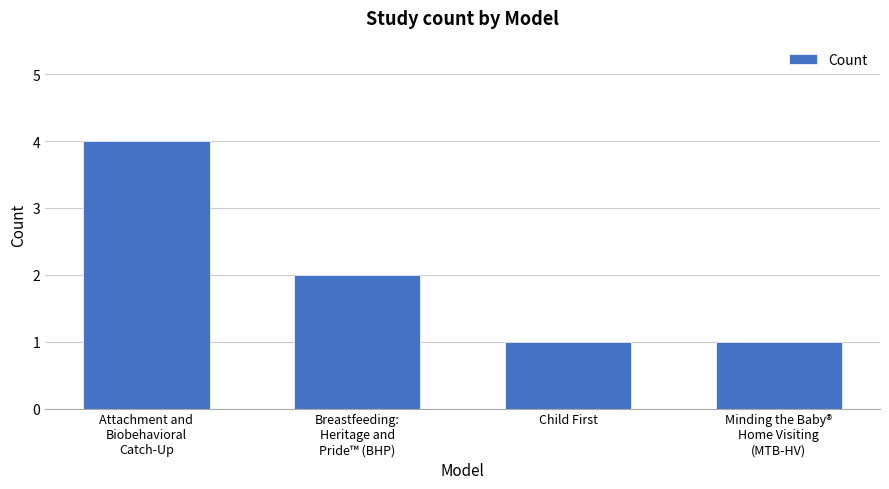

What is the greatest value displayed?

4